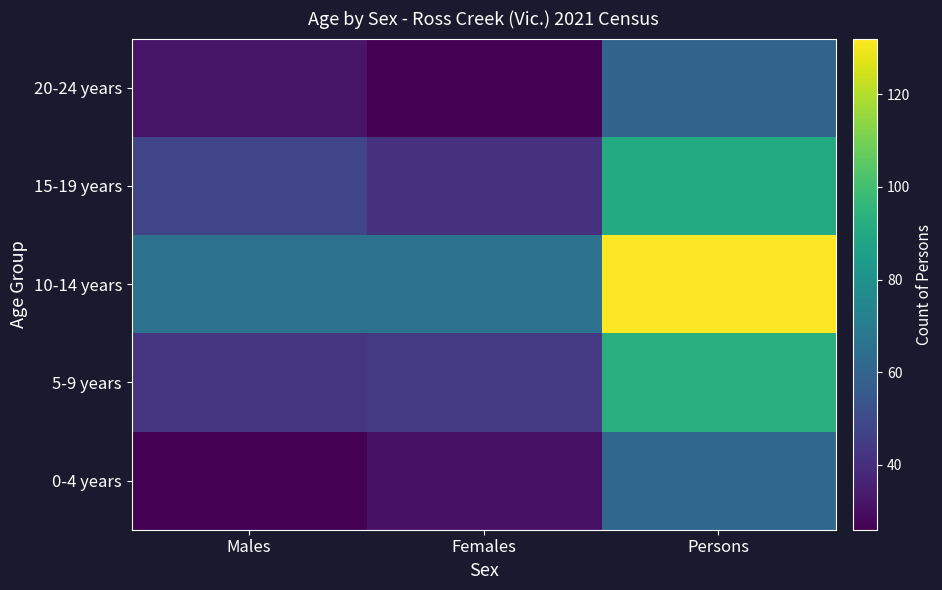

What is the total value across all series at Females?

208